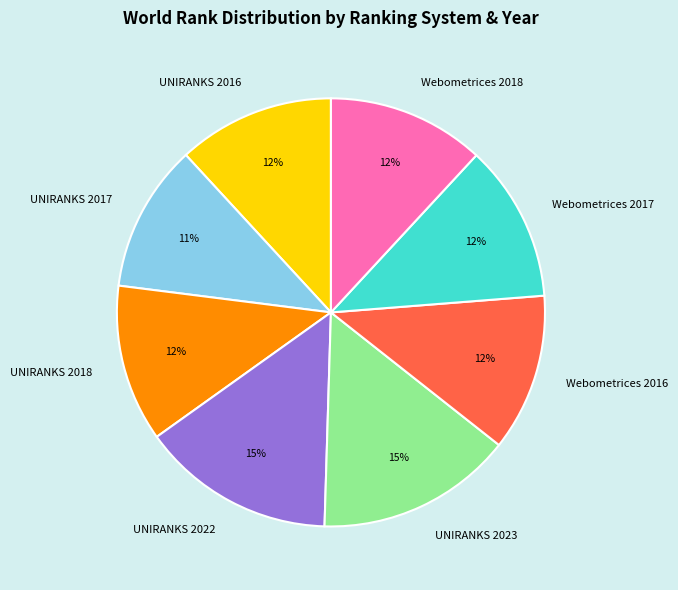

The Webometrices 2018 slice represents 12% of the pie. True or false?

True